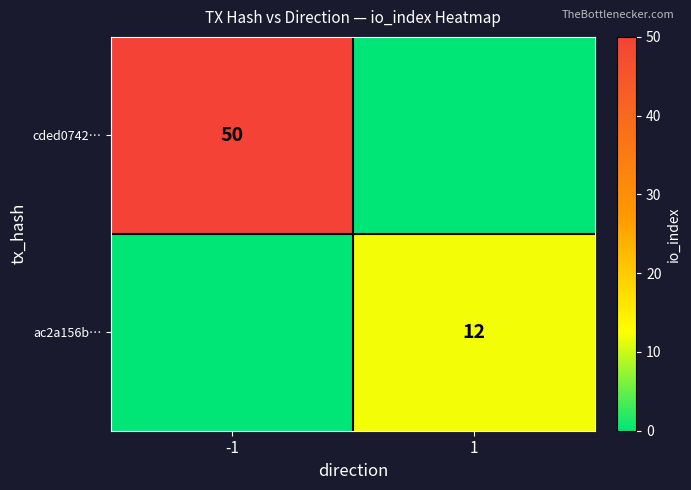

True or false: cded0742… has a value of 50 at -1.

True